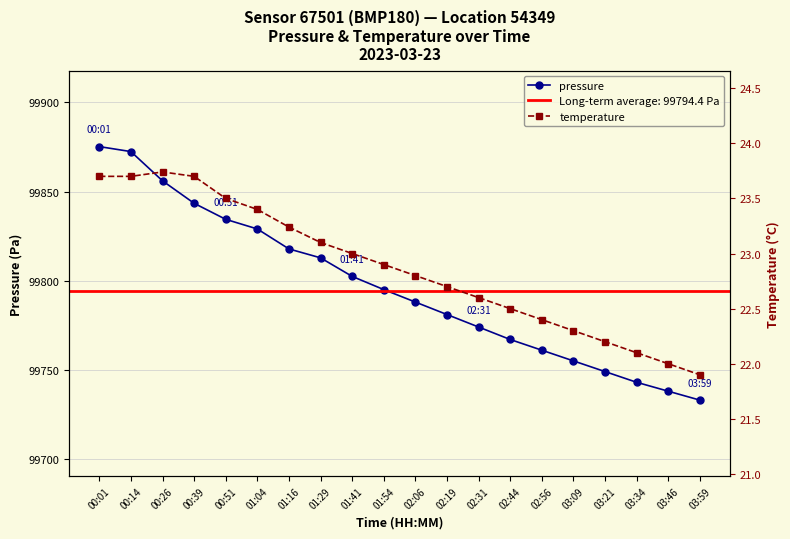

How many interior local peaks does the temperature series have?

1